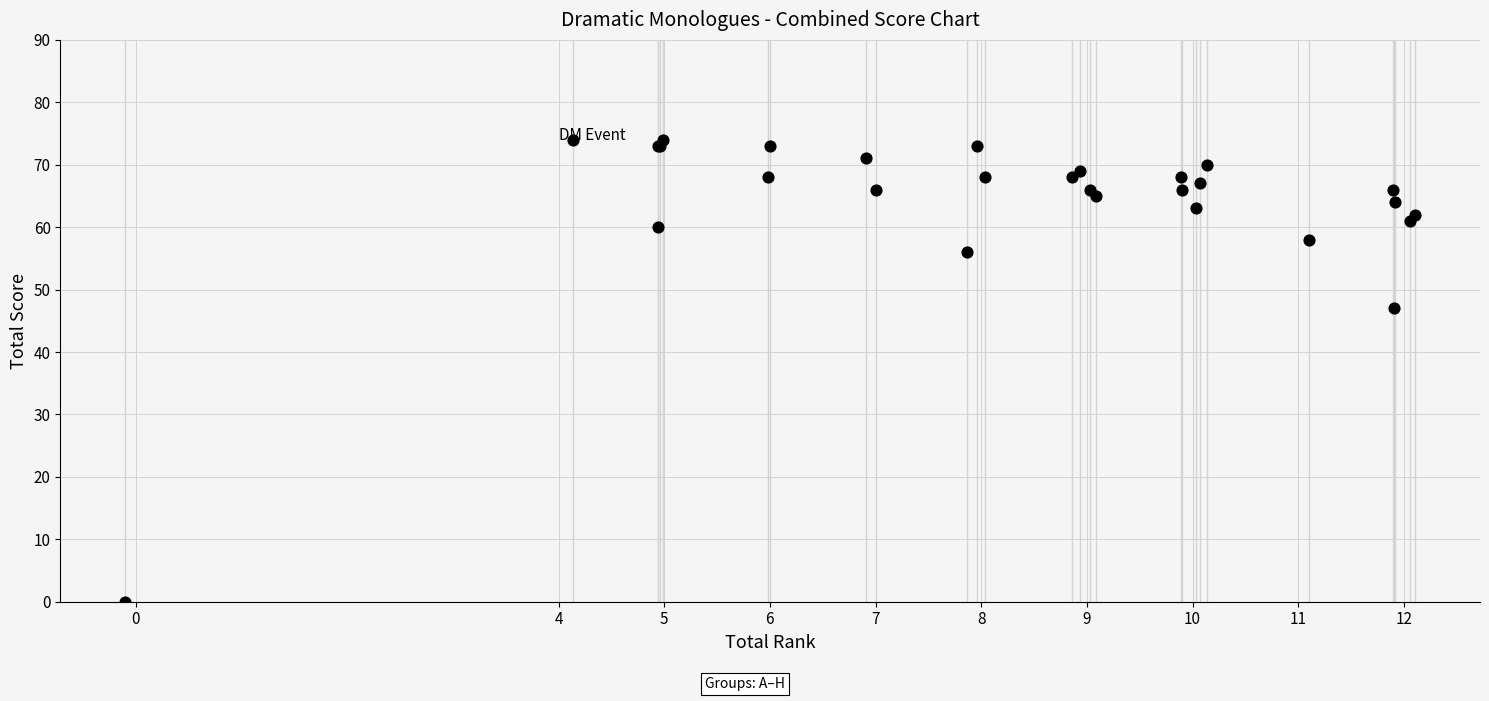

What Y value in the scatter plot is closest to 37?

47